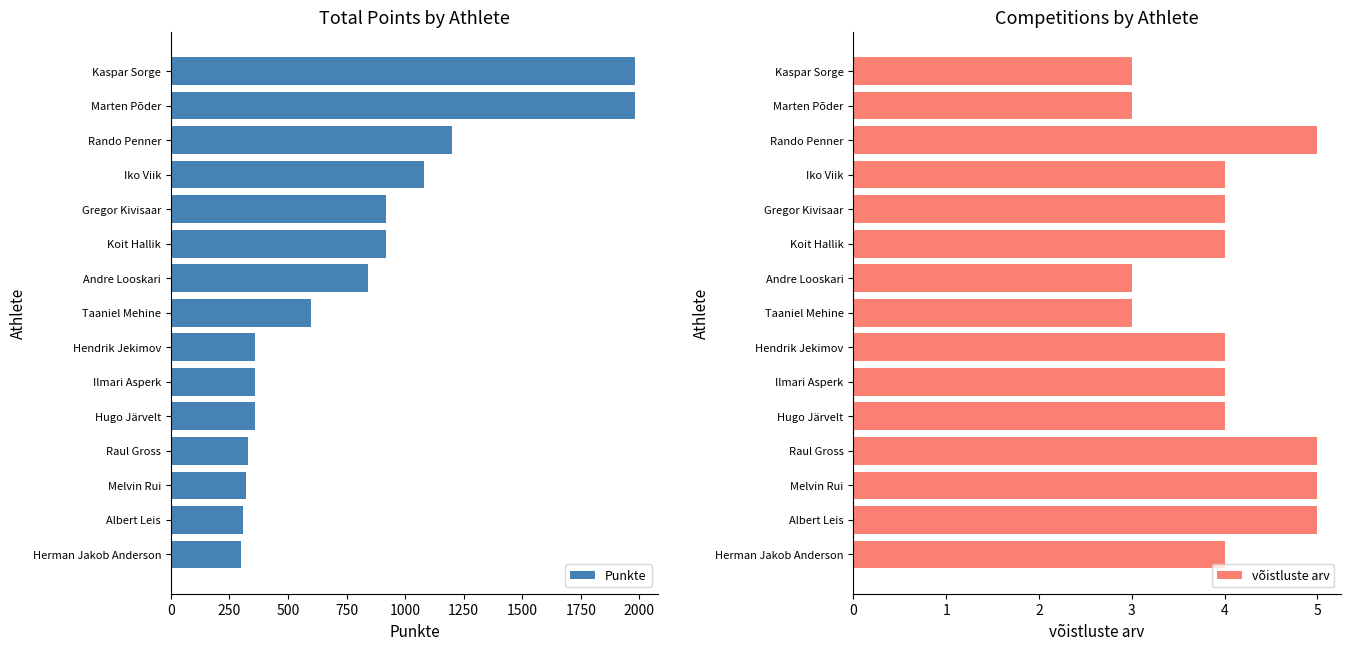

Rank the series by their maximum value, from lowest to highest.

võistluste arv, Punkte